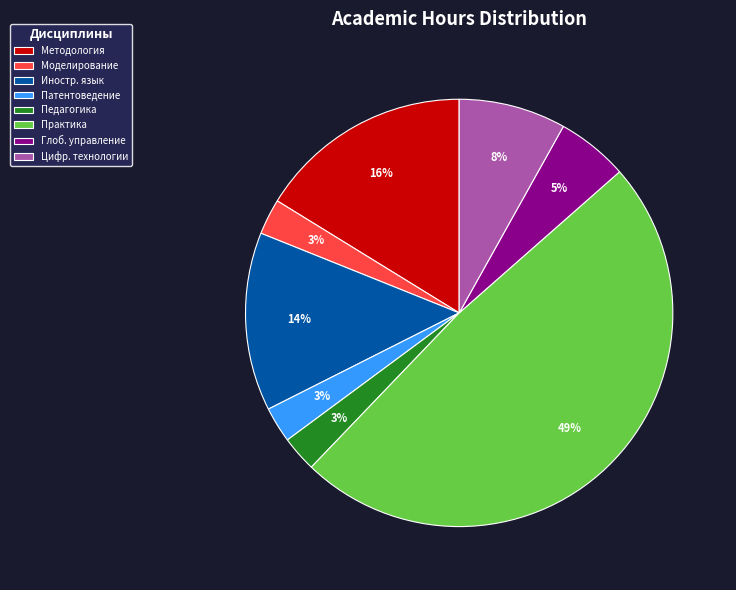

Is the sum of Цифр. технологии and Педагогика greater than half?

No